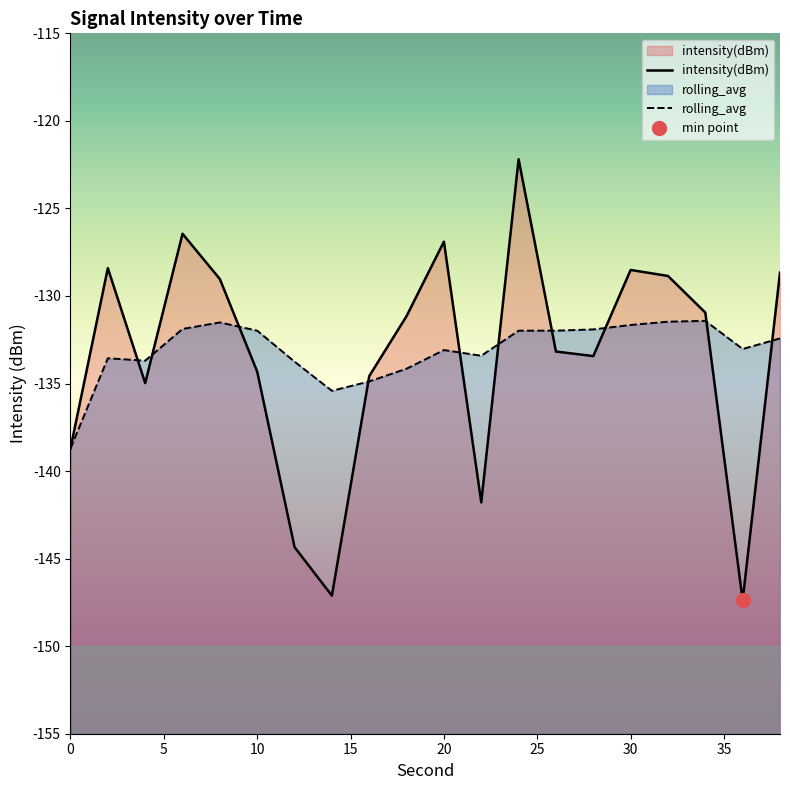

What is the difference between the maximum and minimum values in the rolling_avg series?

7.3